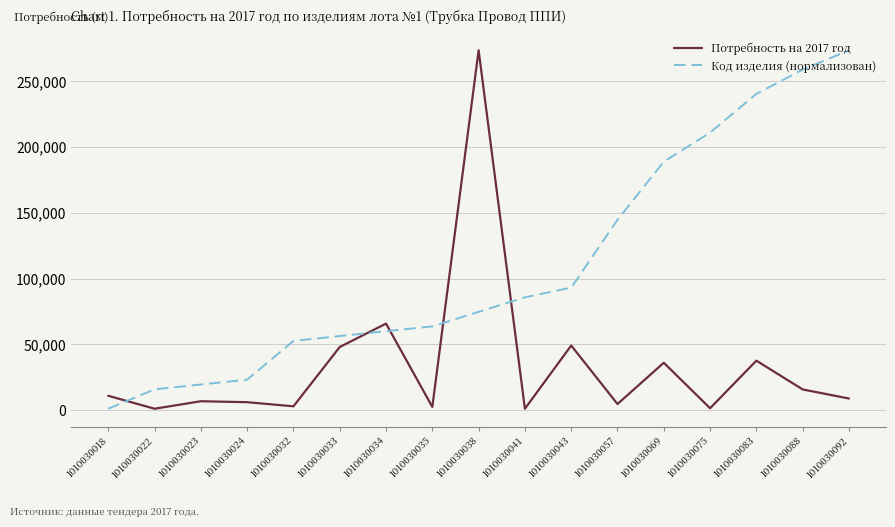

True or false: Код изделия (нормализован) has a value of 340299.6 at 1010030075.

False